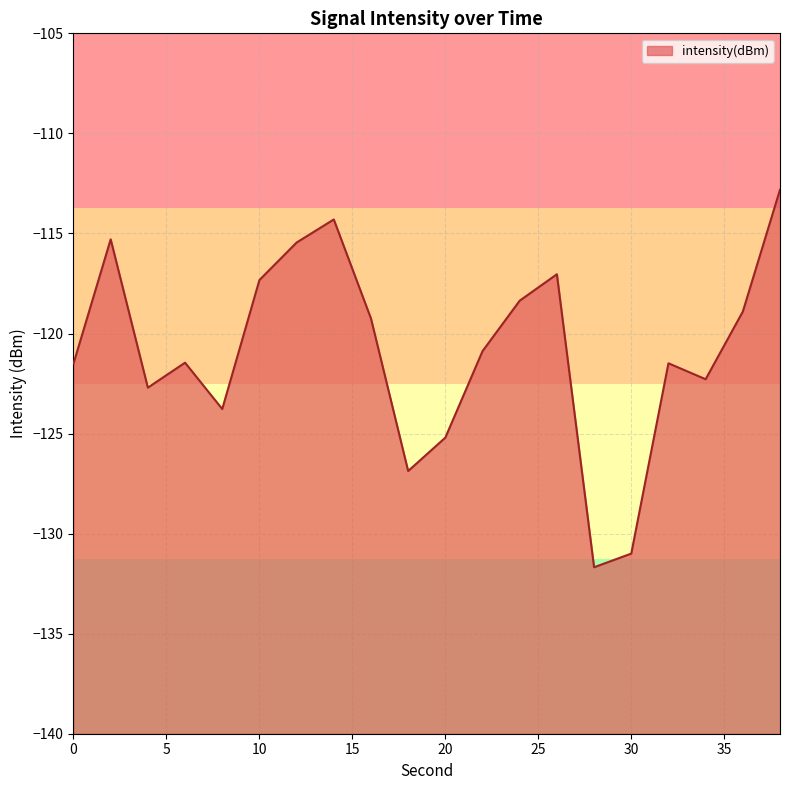

At which category does the chart reach its minimum across all series?

28